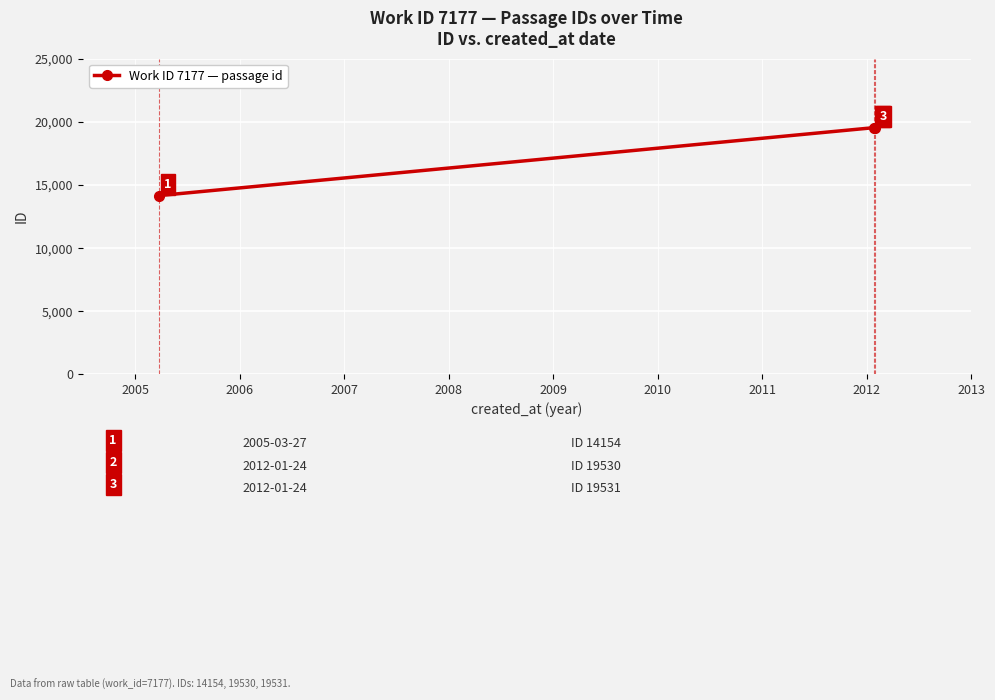

What is the sum of all values?

53215